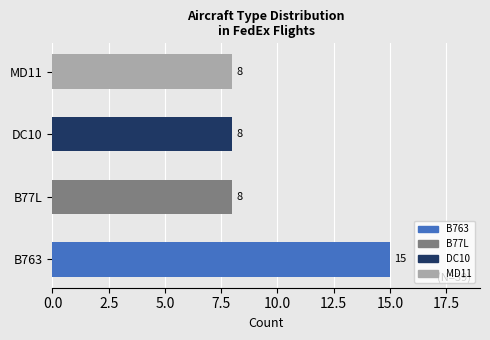

What is the ratio of the value at B763 to the value at B77L?

1.9